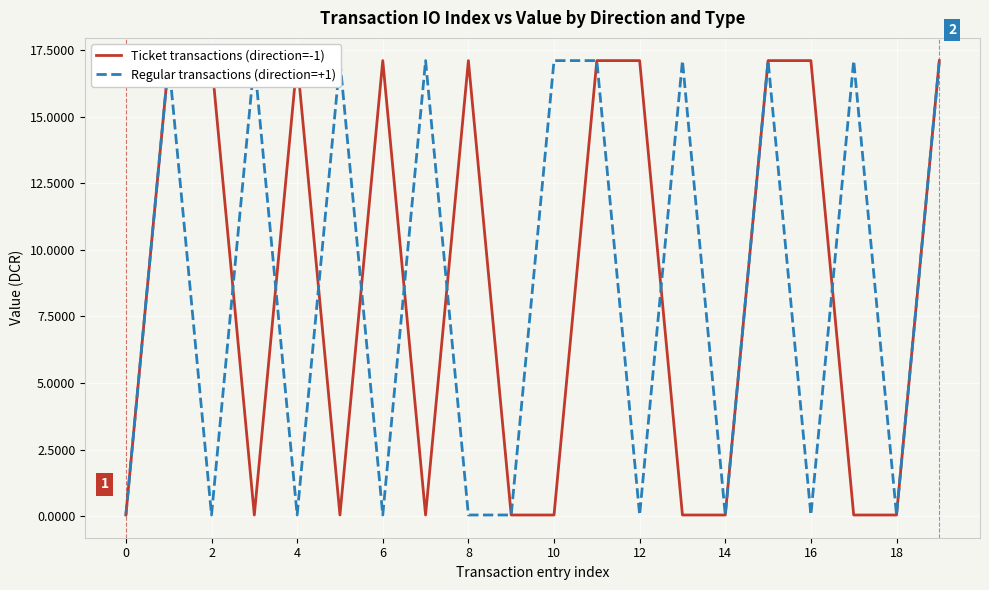

The value of Regular transactions (direction=+1) at 2 is 4.1. True or false?

False